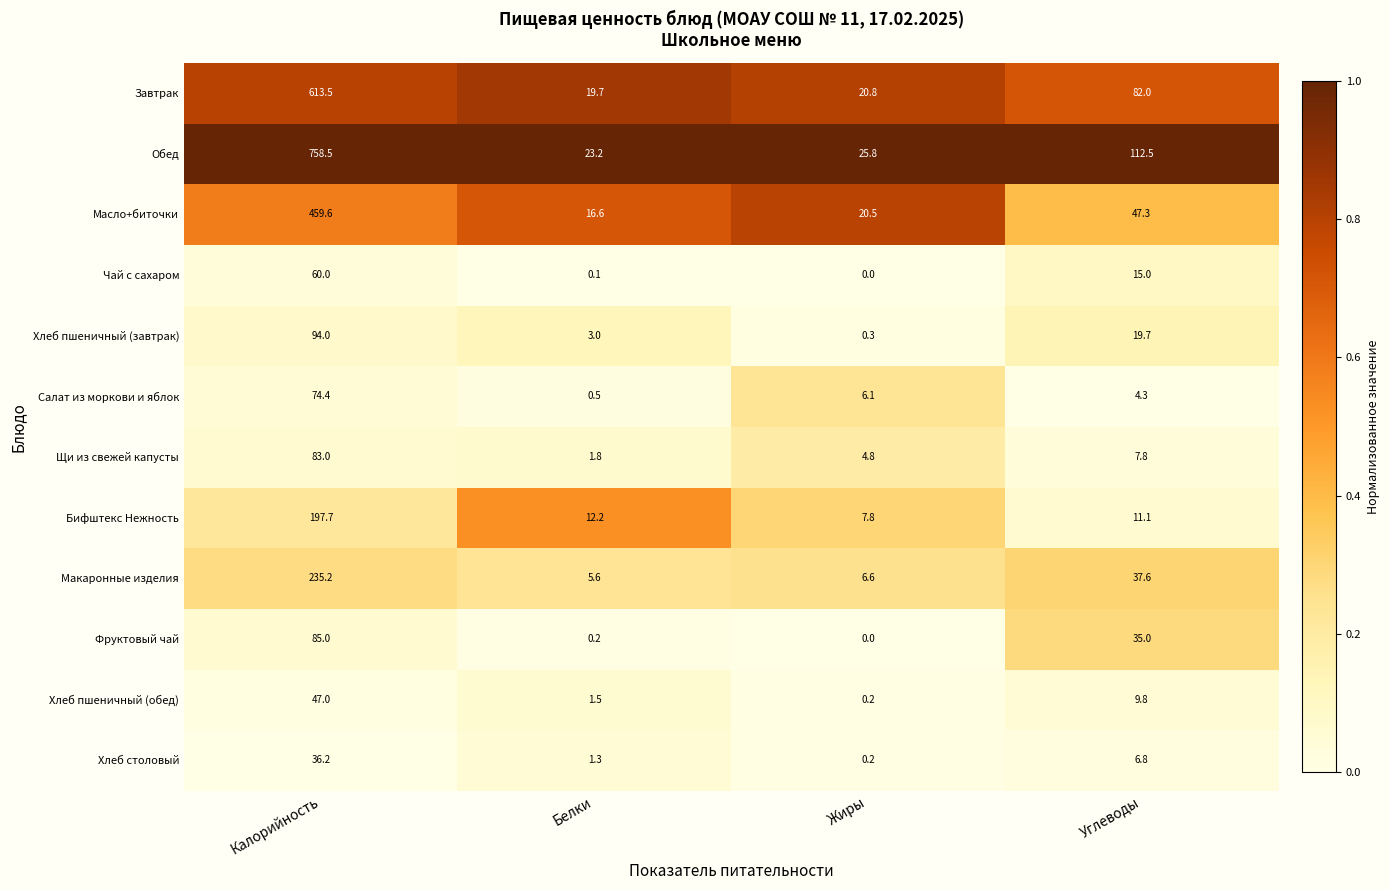

What is the greatest value displayed?

758.5